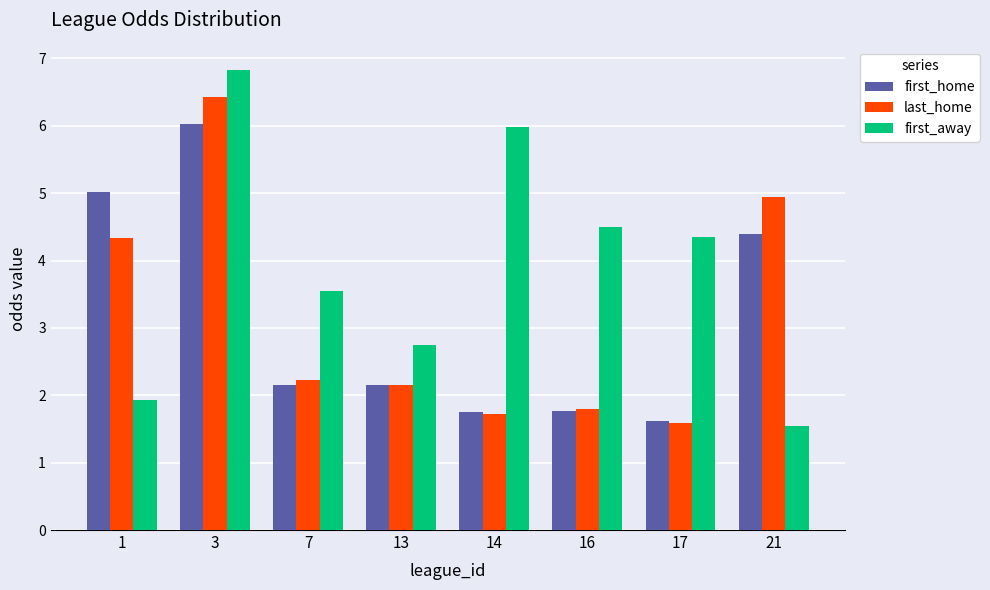

The value of last_home at 3 is 6.4. True or false?

True